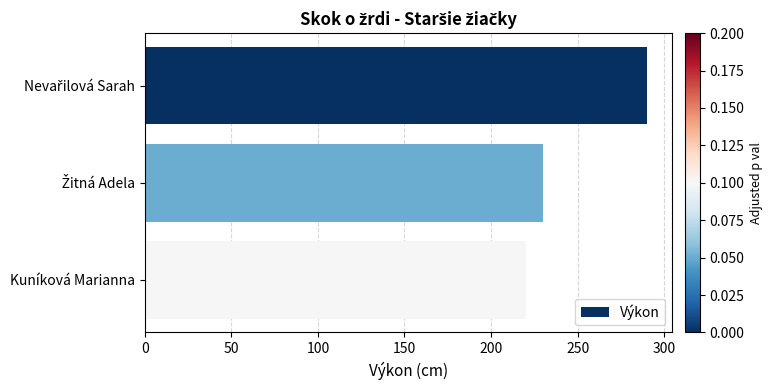

At which category does the chart reach its minimum across all series?

Kuníková Marianna